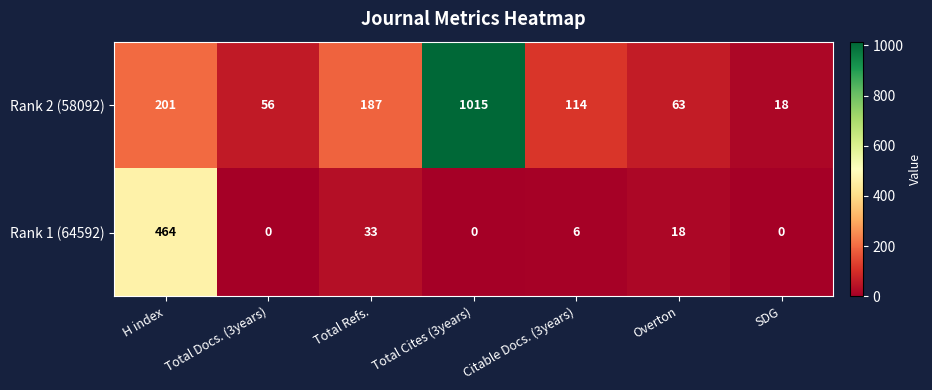

Read the Rank 1 (64592) value at Total Refs., to the nearest 50.

50